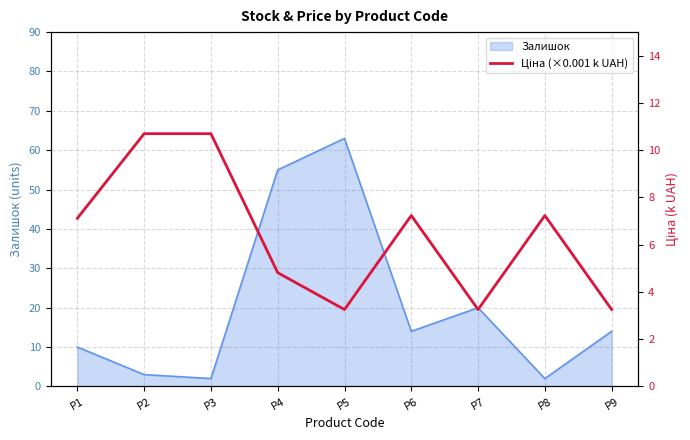

Approximately how many times larger is the value at P3 compared to P2?

1.0